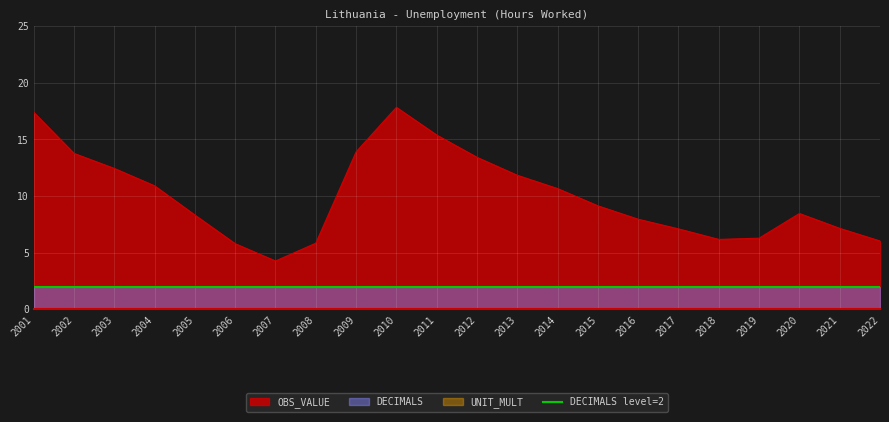

Rank the categories by OBS_VALUE value from highest to lowest.

2010, 2001, 2011, 2009, 2002, 2012, 2003, 2013, 2004, 2014, 2015, 2020, 2005, 2016, 2021, 2017, 2019, 2018, 2022, 2008, 2006, 2007